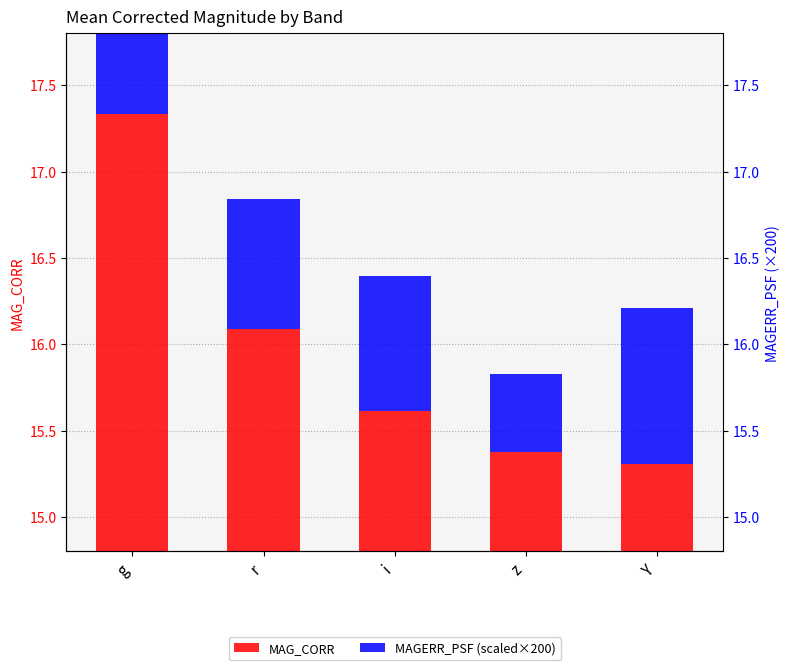

What is the maximum value shown in the chart?

17.3